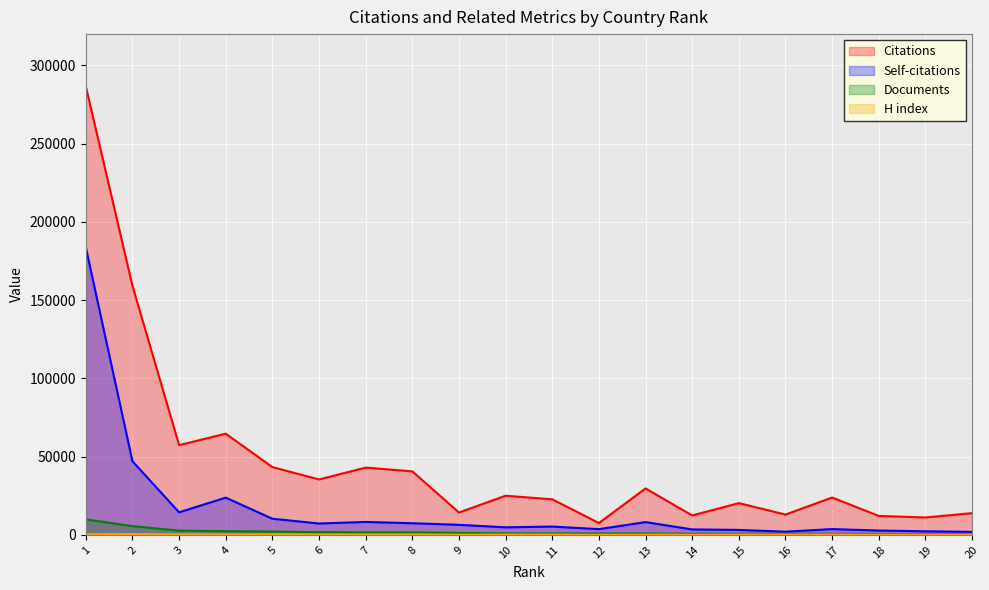

How many lines are shown in the chart?

4